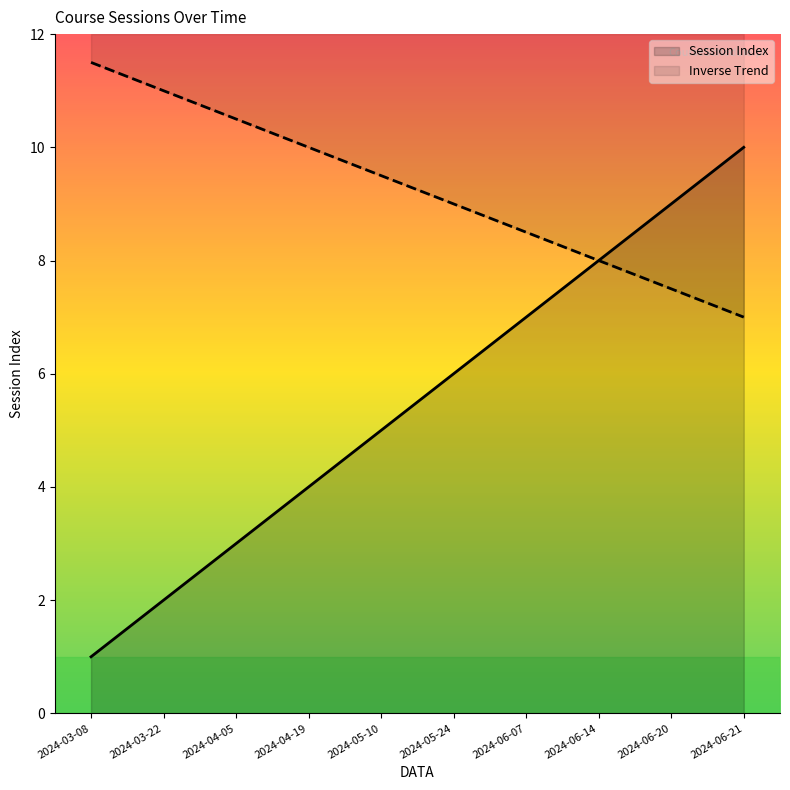

Which has a higher value, 2024-04-19 or 2024-05-24?

2024-05-24